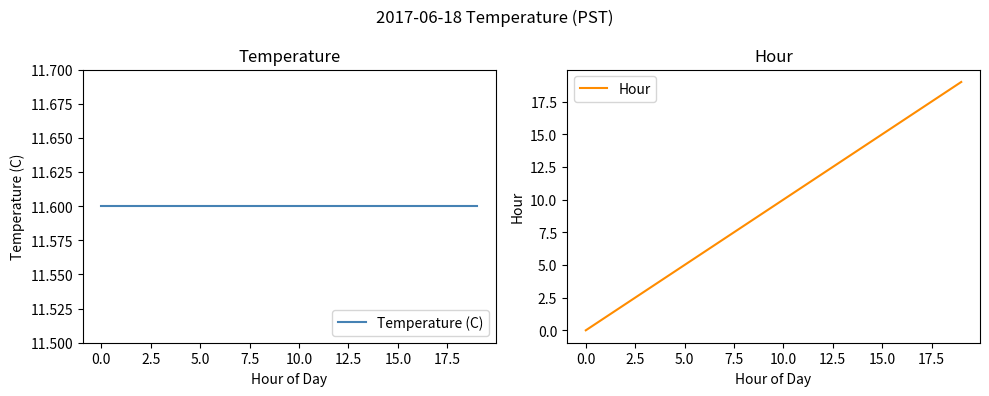

Which series has the largest total across all categories?

Temperature (C)